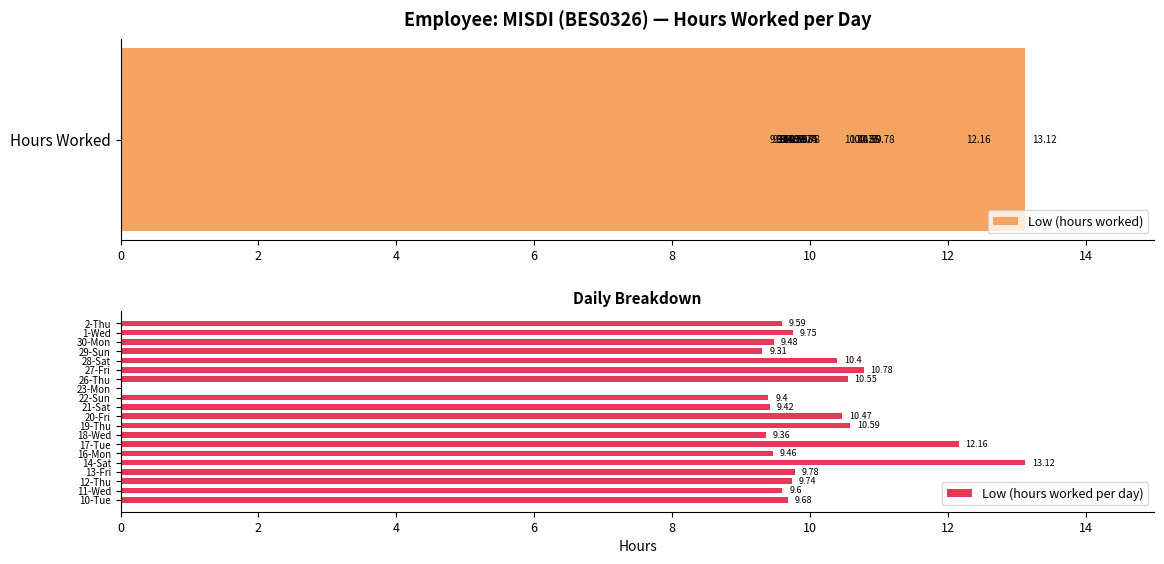

Which series has the widest spread of values?

Low (hours worked)